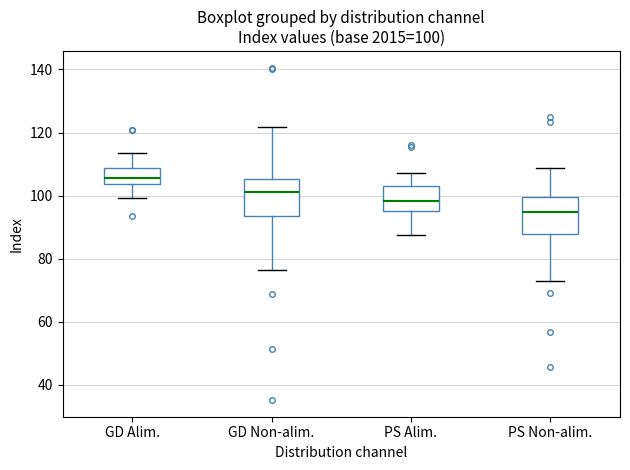

Which box's median line is the lowest?

PS Non-alim.